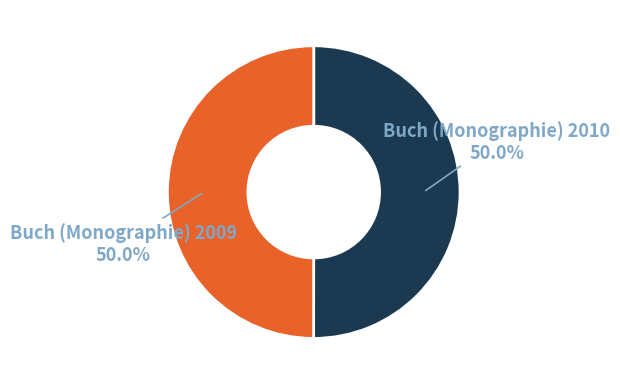

True or false: Buch (Monographie) 2010 accounts for 36% of the total.

False